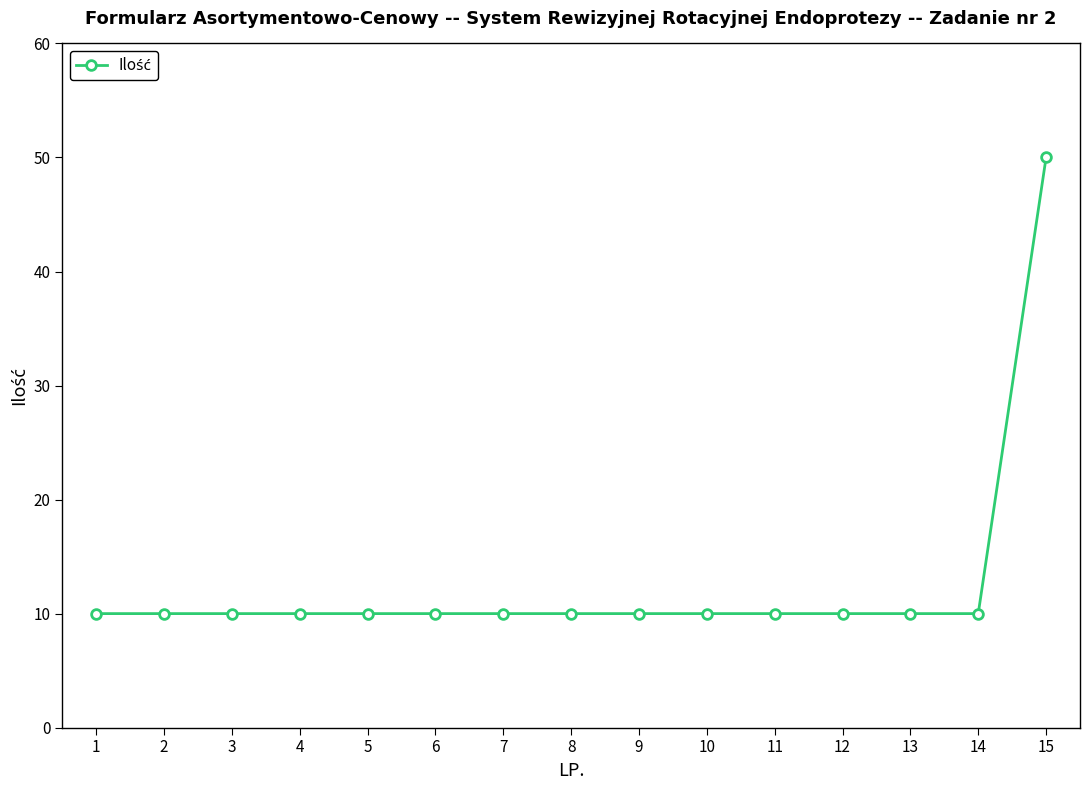

What is the sum of the values at 13 and 5?

20